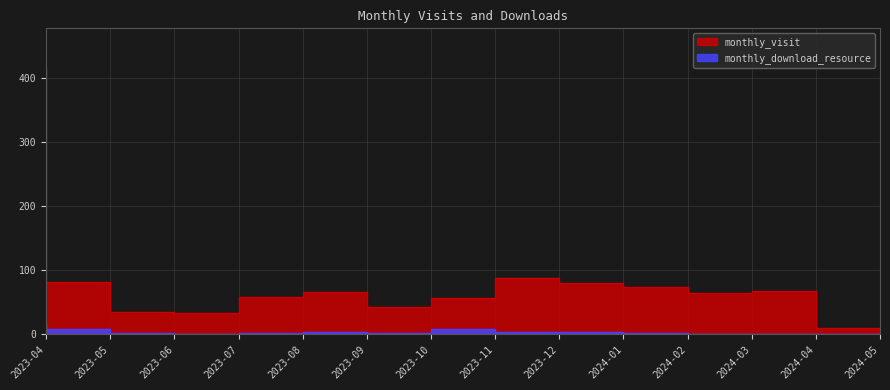

Which series has the largest total across all categories?

monthly_visit